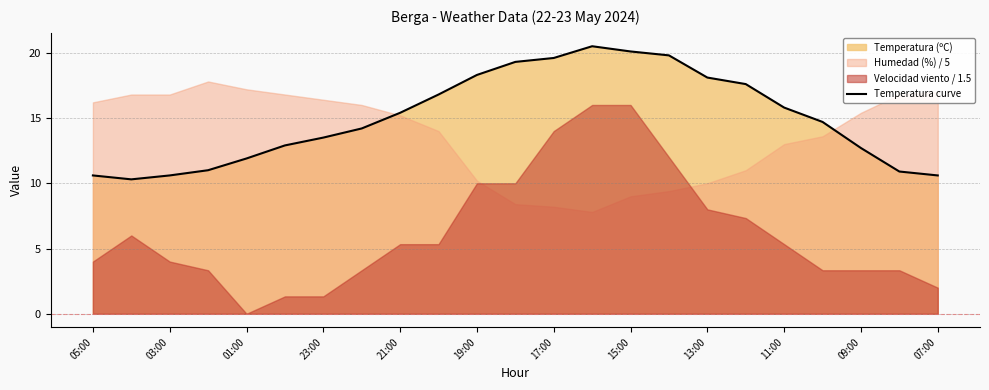

The value of Temperatura curve at 11:00 is 15.8. True or false?

True